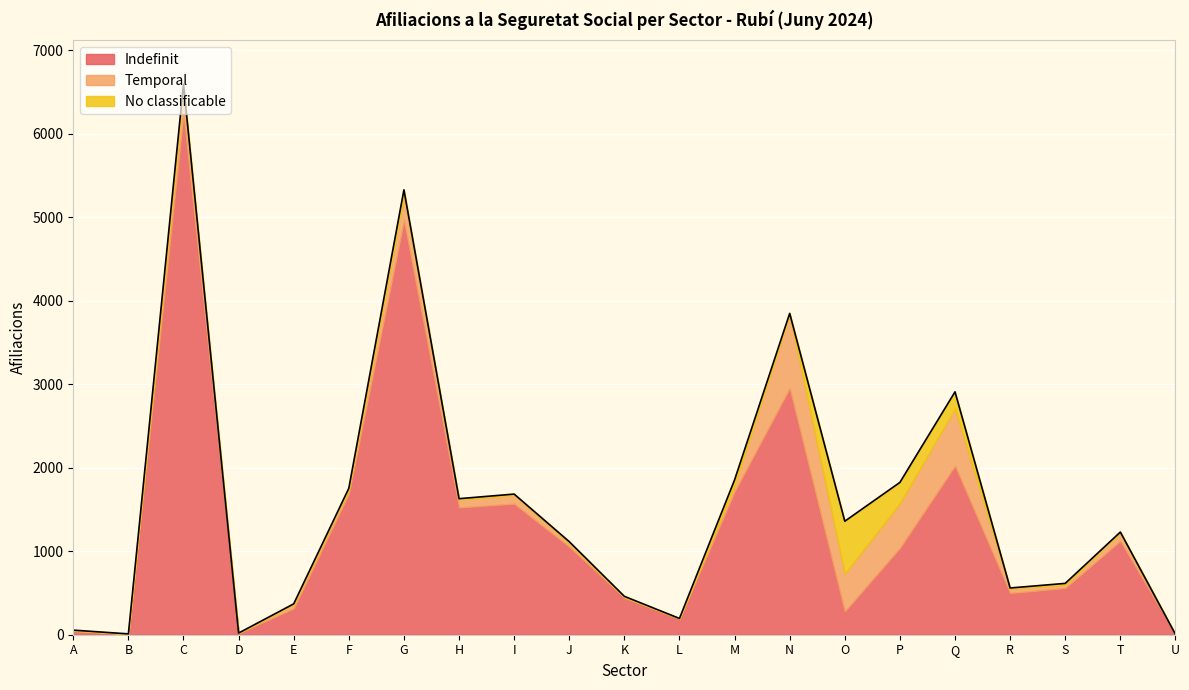

What are all the series names shown in the legend?

Indefinit, Temporal, No classificable